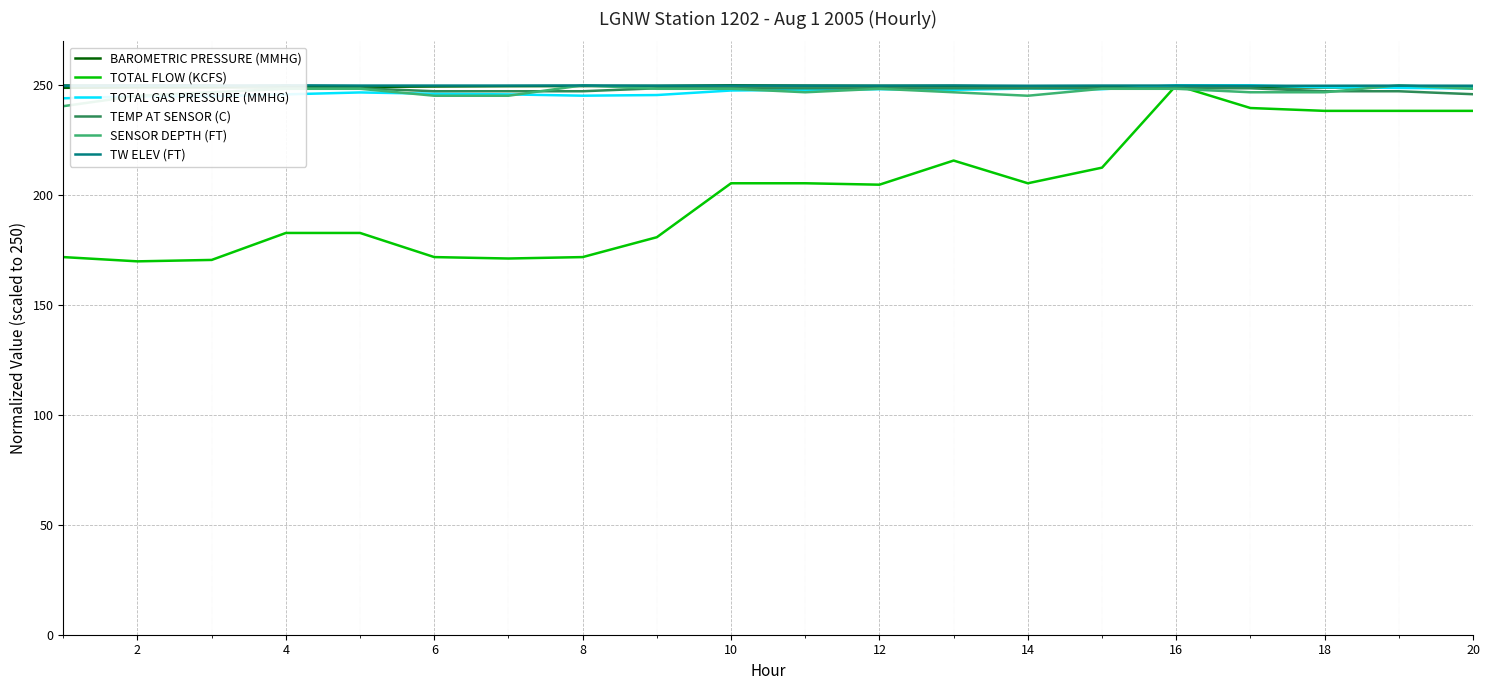

The value of TOTAL FLOW (KCFS) at 14 is 57.2. True or false?

False